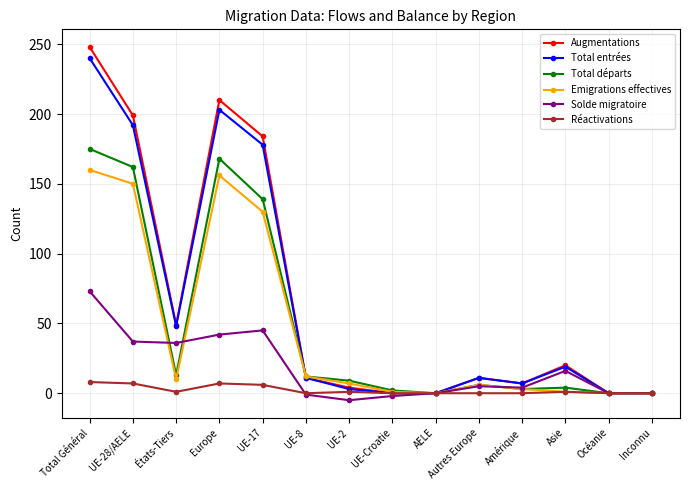

Is it true that Augmentations equals 49 at États-Tiers?

True